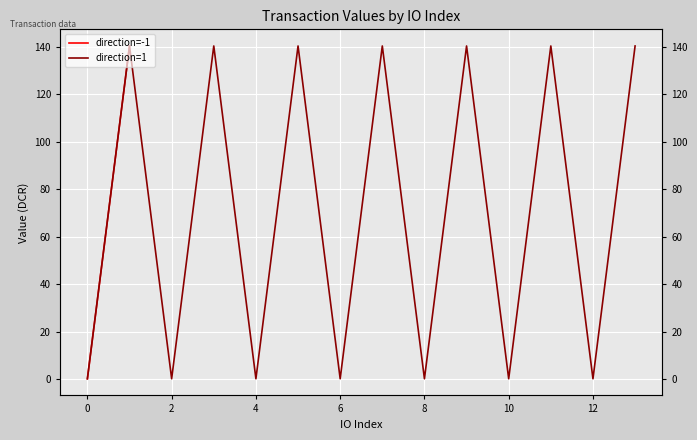

What is the difference between the maximum and minimum values in the direction=1 series?

140.1